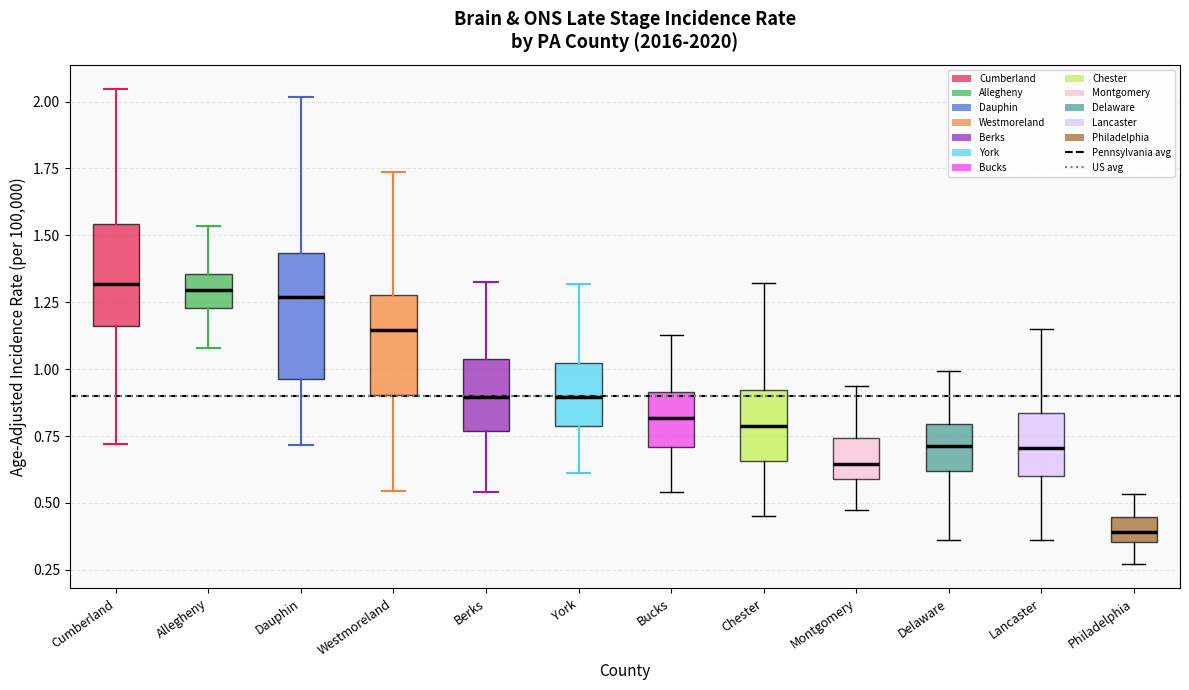

Reading left to right, transcribe this box plot: for each box, give where its median line is, the range the box spans, and where its two whiskers end, as read against the y-axis. The values are not printed on the chart, so give them approximately, as read against the axis.

Cumberland: median 1.30, box 1.15 to 1.55, whiskers 0.70 to 2.05
Allegheny: median 1.30, box 1.25 to 1.35, whiskers 1.10 to 1.55
Dauphin: median 1.25, box 0.95 to 1.45, whiskers 0.70 to 2.00
Westmoreland: median 1.15, box 0.90 to 1.30, whiskers 0.55 to 1.75
Berks: median 0.90, box 0.75 to 1.05, whiskers 0.55 to 1.35
York: median 0.90, box 0.80 to 1.00, whiskers 0.60 to 1.30
Bucks: median 0.80, box 0.70 to 0.90, whiskers 0.55 to 1.15
Chester: median 0.80, box 0.65 to 0.90, whiskers 0.45 to 1.30
Montgomery: median 0.65, box 0.60 to 0.75, whiskers 0.45 to 0.95
Delaware: median 0.70, box 0.60 to 0.80, whiskers 0.35 to 1.00
Lancaster: median 0.70, box 0.60 to 0.85, whiskers 0.35 to 1.15
Philadelphia: median 0.40, box 0.35 to 0.45, whiskers 0.25 to 0.55